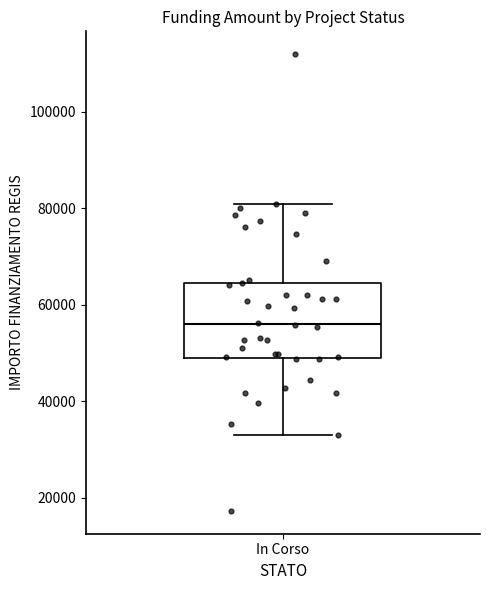

Where is the upper edge of the box for In Corso on the y-axis? The values are not printed on the chart, so give them approximately, as read against the axis.

64000